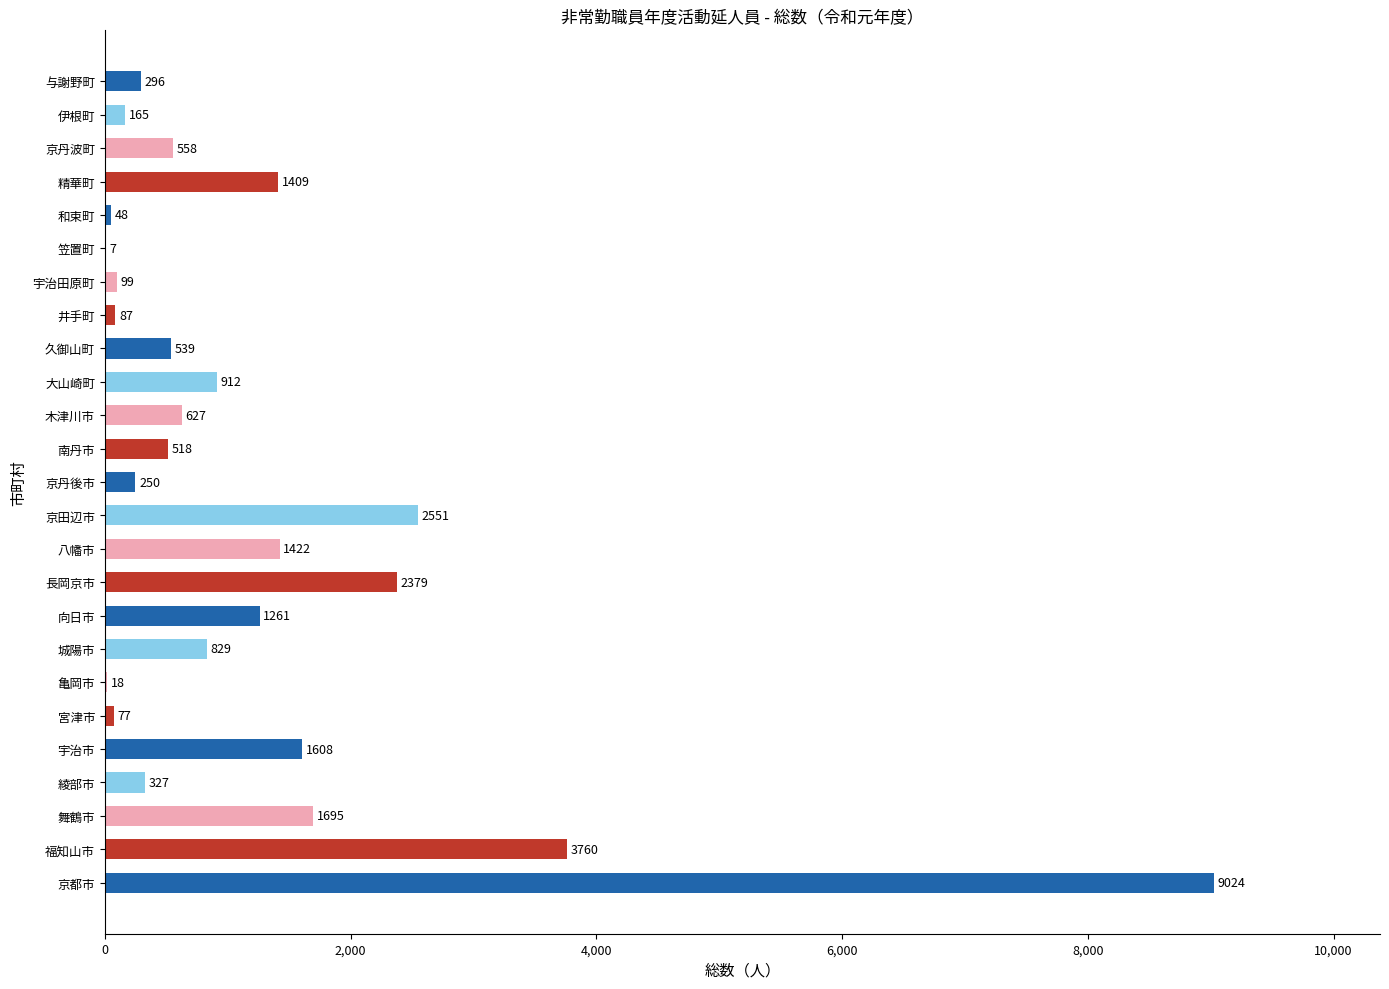

What is the sum of all values?

30466